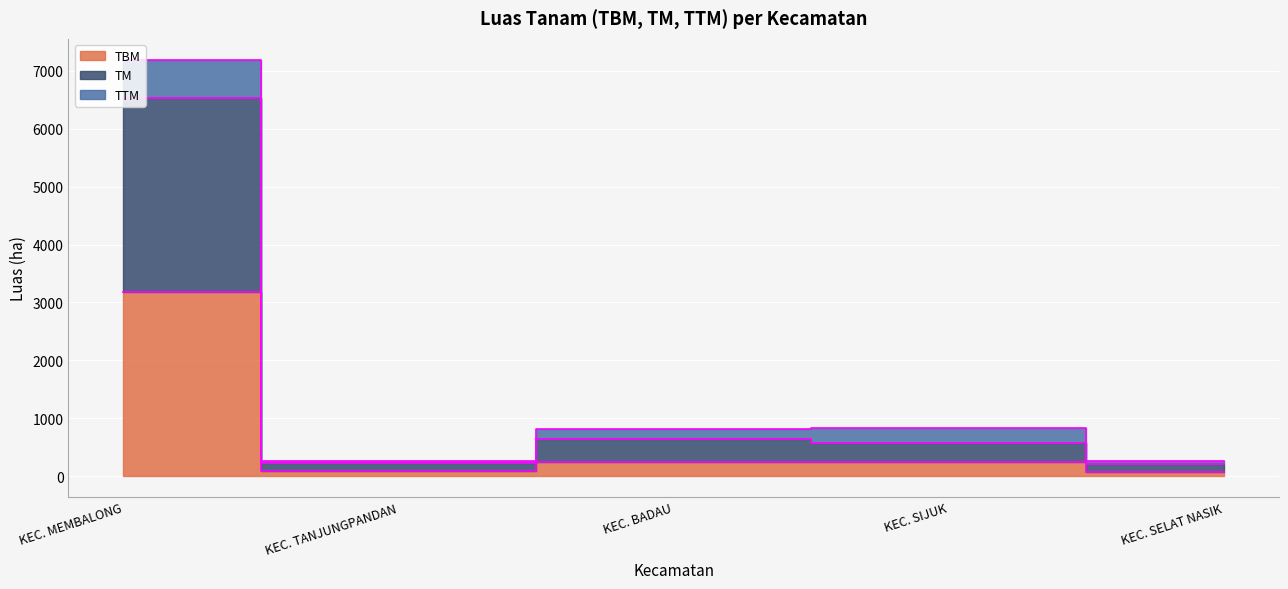

Which has a higher value, KEC. MEMBALONG or KEC. TANJUNGPANDAN?

KEC. MEMBALONG